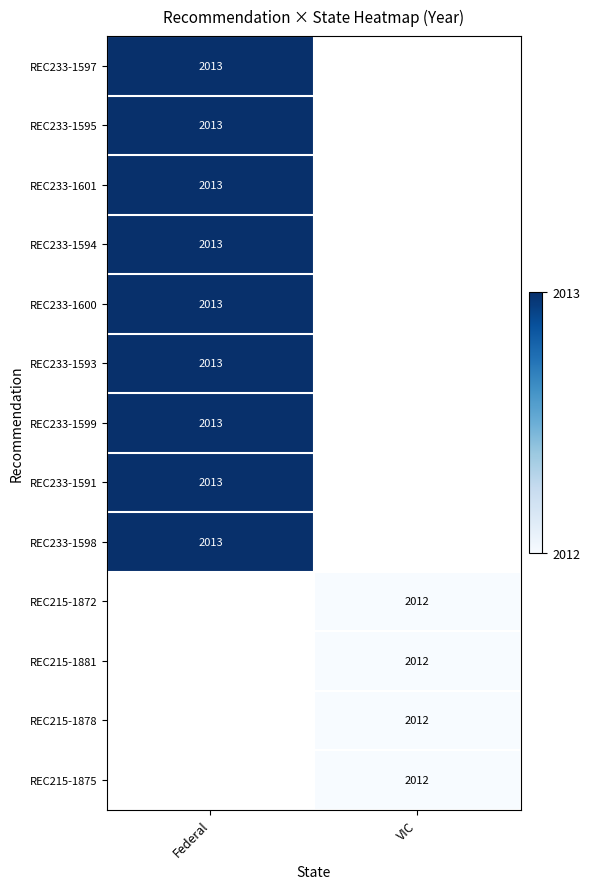

The value of REC215-1875 at VIC is 1169. True or false?

False